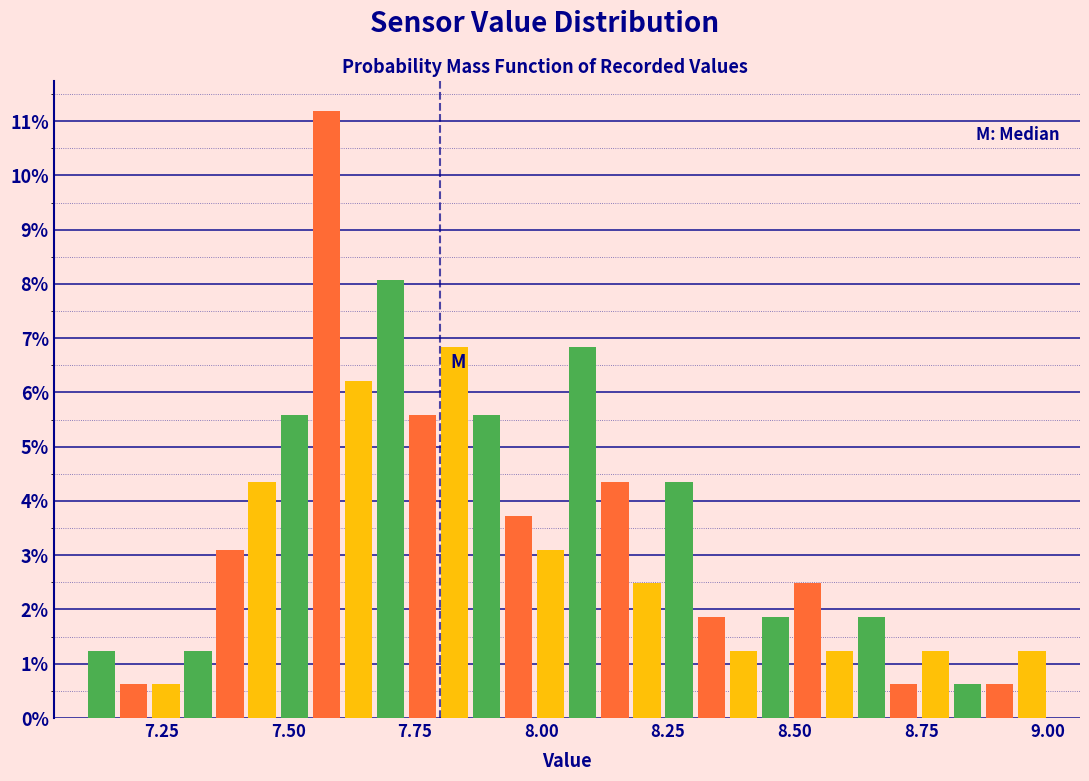

Around what value on the x-axis is the tallest bar? Give the approximate position of its centre, as read against the axis.

7.60